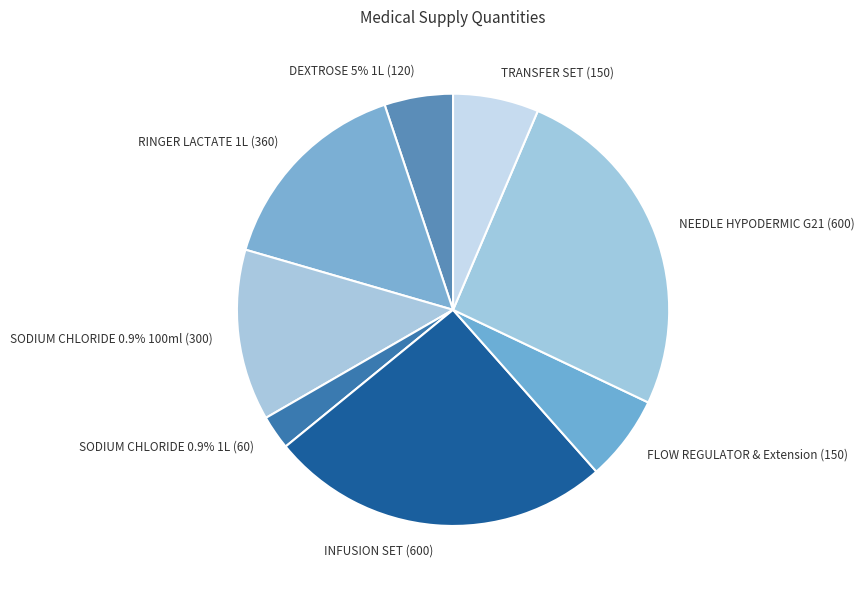

Is it true that INFUSION SET (600) is 15% of the pie?

False